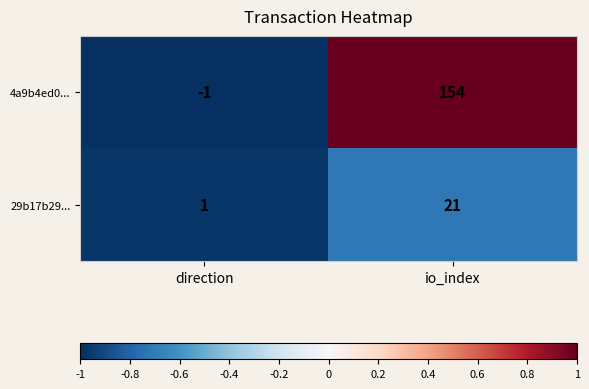

Reading left to right, list all the values displayed in this chart.

4a9b4ed0...: direction=-1	io_index=154
29b17b29...: direction=1	io_index=21